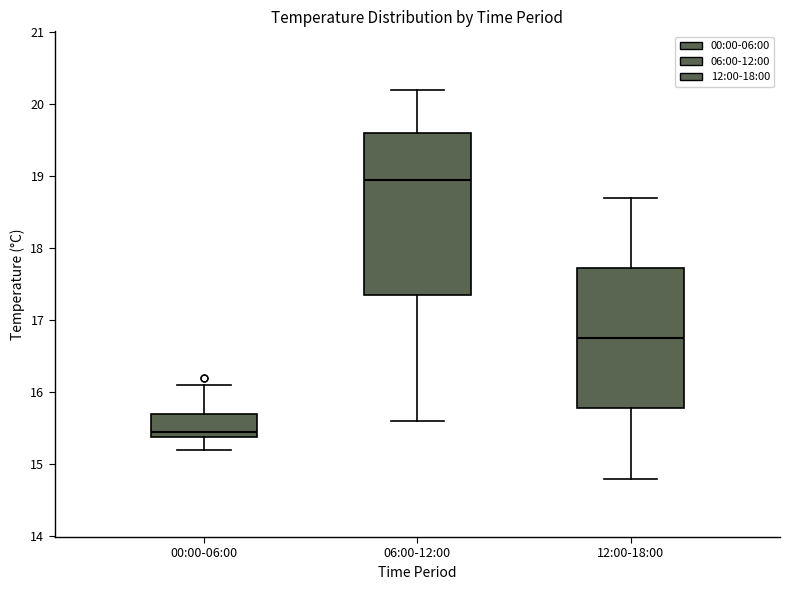

Which box's median line is the lowest?

00:00-06:00